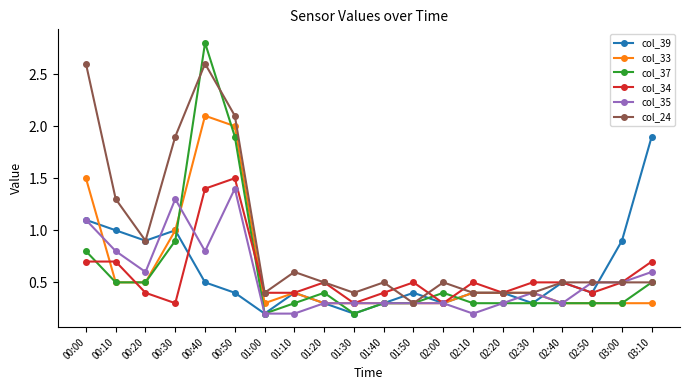

Count the number of categories in the chart.

20